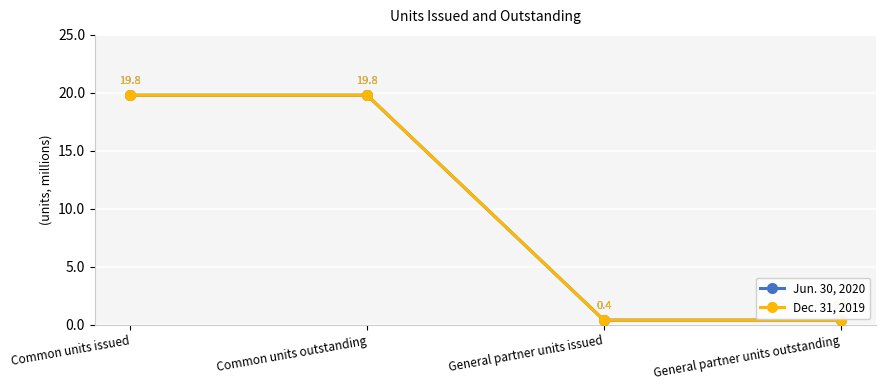

What is the value of the Jun. 30, 2020 point at the 1st from the left?

19.8